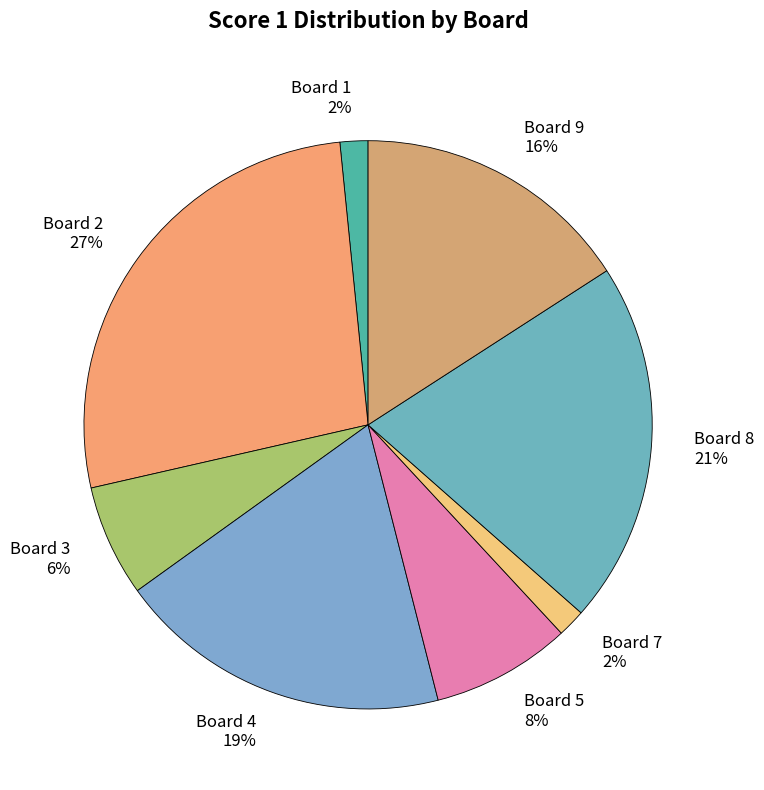

Combined, do Board 1 2% and Board 9 16% account for over 50%?

No